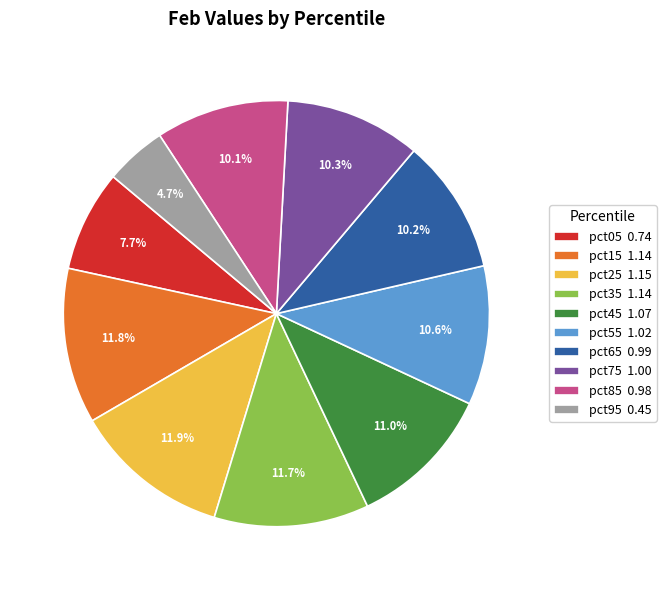

Which has a higher value, pct65 or pct15?

pct15